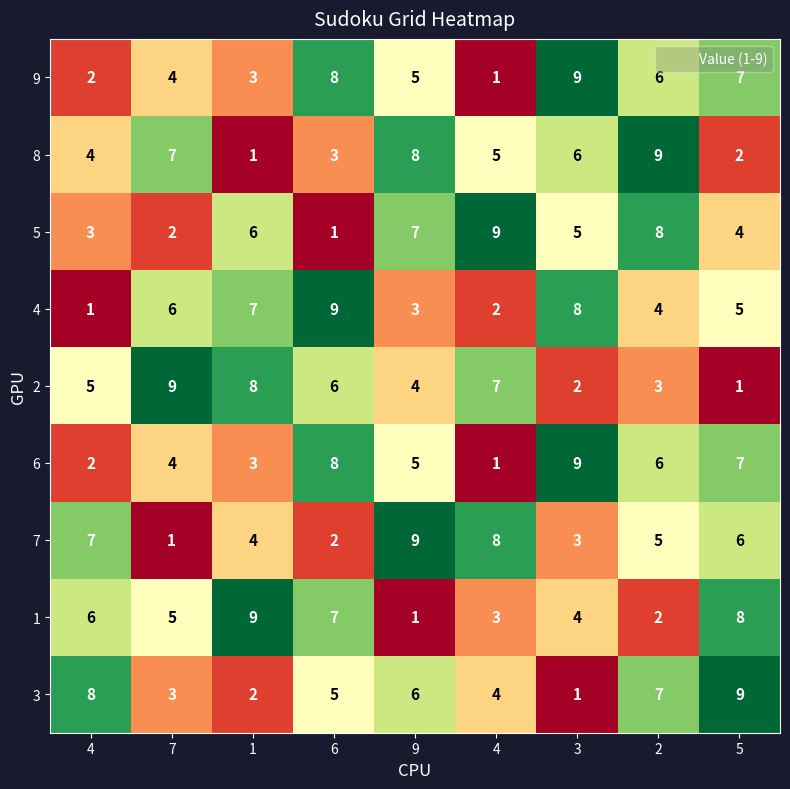

How many data points does each series have?

9